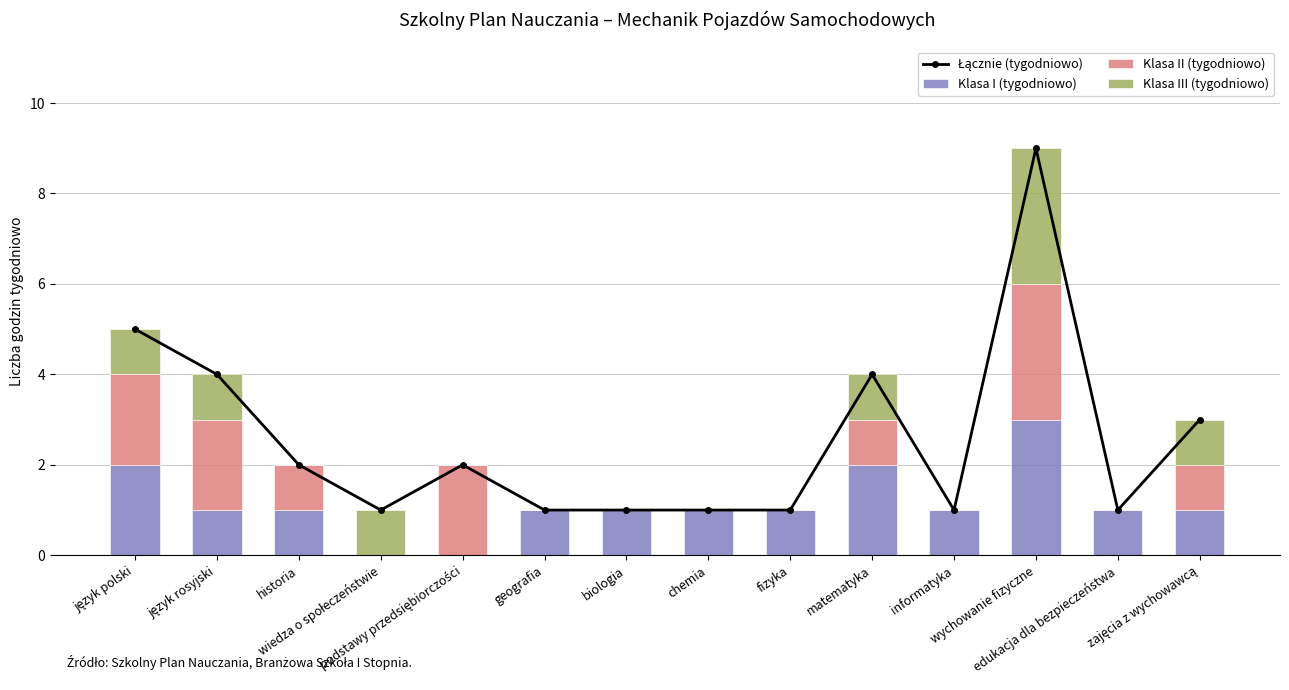

Rank the categories by Klasa II (tygodniowo) value from lowest to highest.

wiedza o społeczeństwie, geografia, biologia, chemia, fizyka, informatyka, edukacja dla bezpieczeństwa, historia, matematyka, zajęcia z wychowawcą, język polski, język rosyjski, podstawy przedsiębiorczości, wychowanie fizyczne